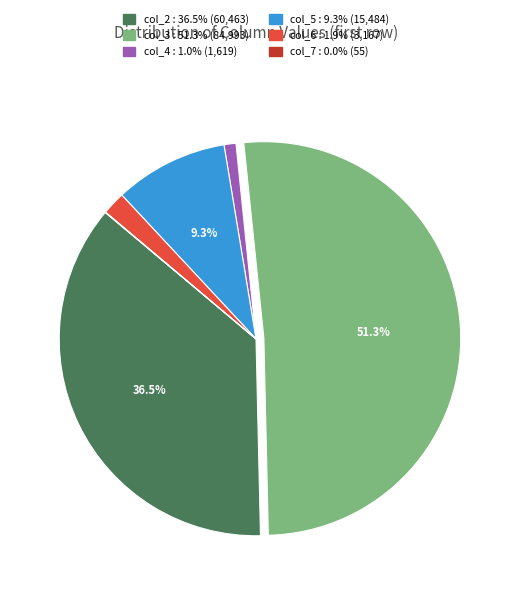

Which slice is the largest?

col_3